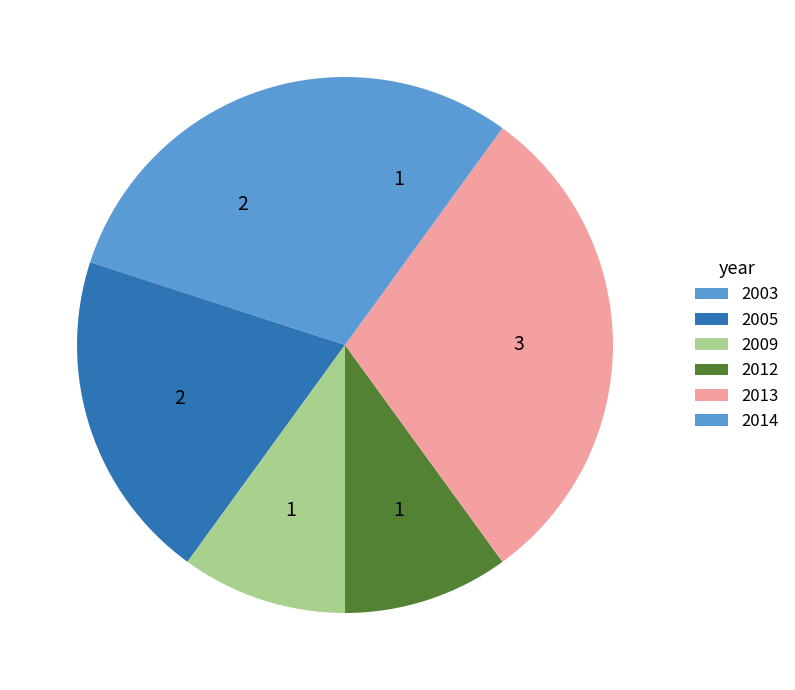

Is there any slice that represents more than half of the pie?

No